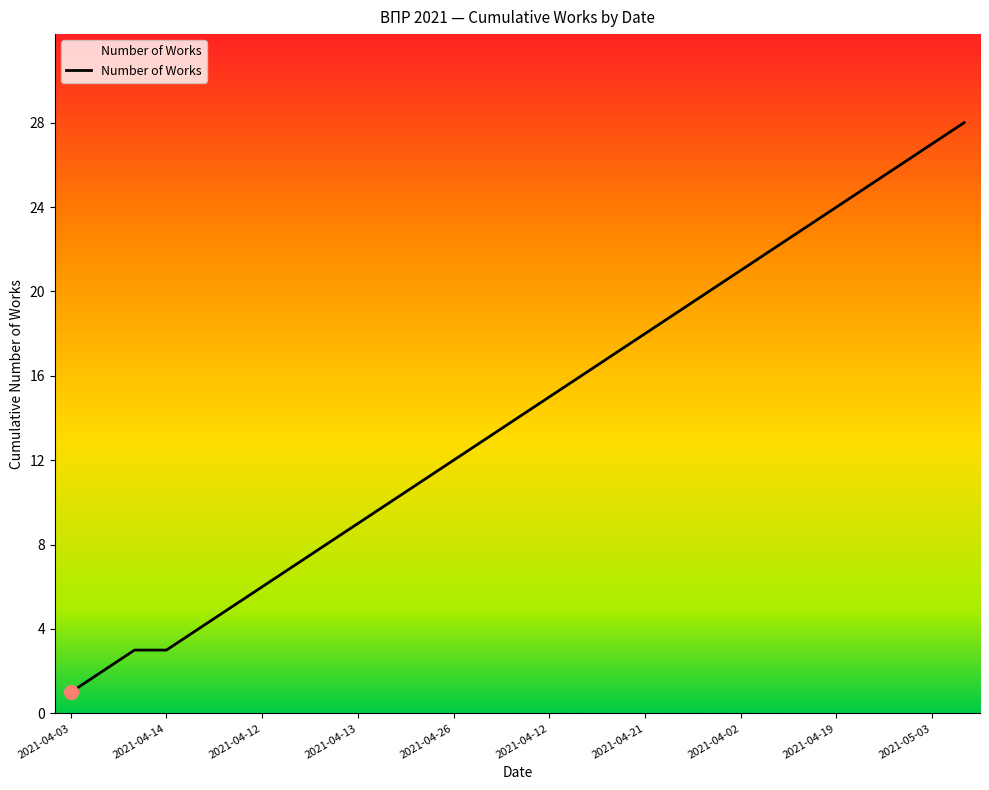

How many lines are shown in the chart?

1